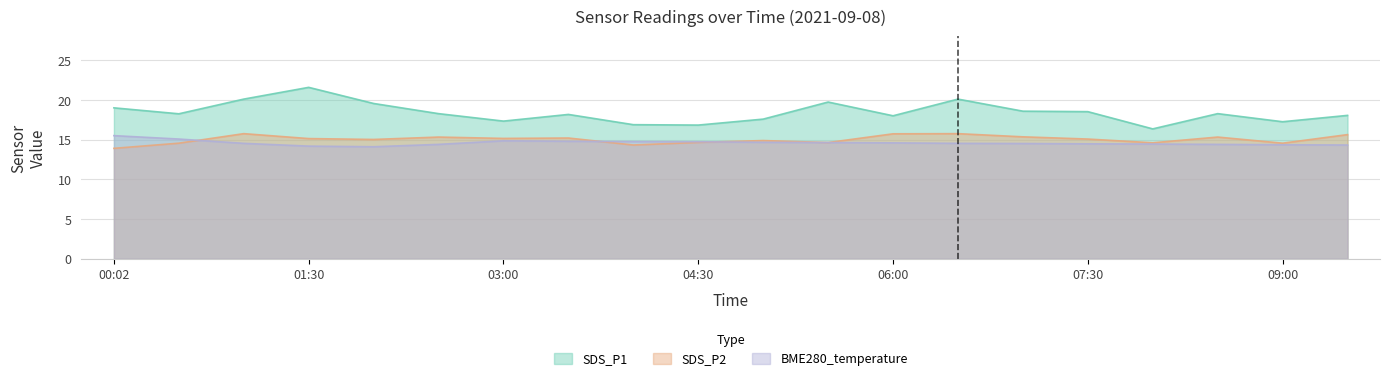

Rank the categories by SDS_P1 value from highest to lowest.

01:30, 01:00, 06:30, 05:30, 02:00, 00:02, 07:00, 07:30, 02:30, 08:30, 00:30, 03:30, 09:30, 06:00, 05:00, 03:00, 09:00, 04:00, 04:30, 08:00